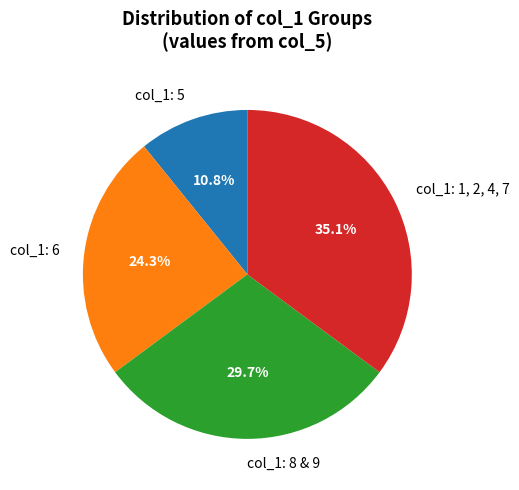

Is there a majority slice in this chart?

No